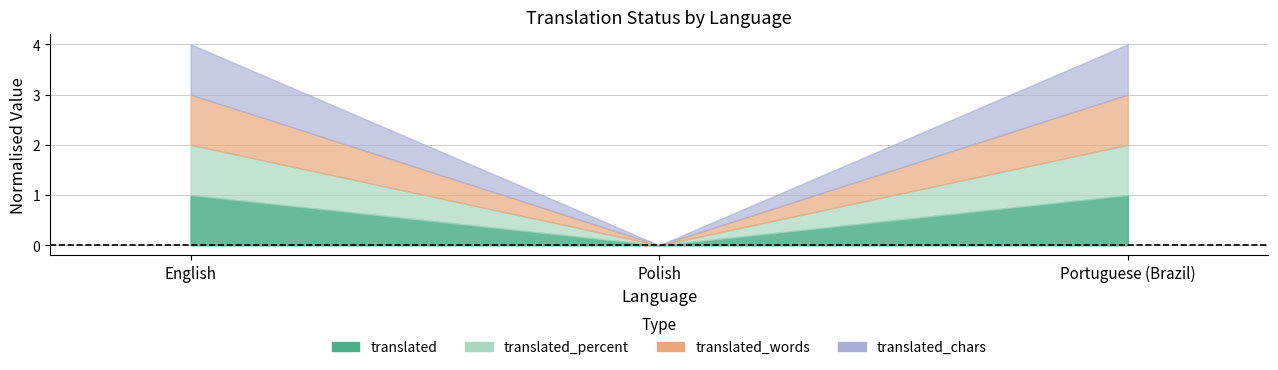

The translated_percent series shows 0 at Polish. True or false?

True